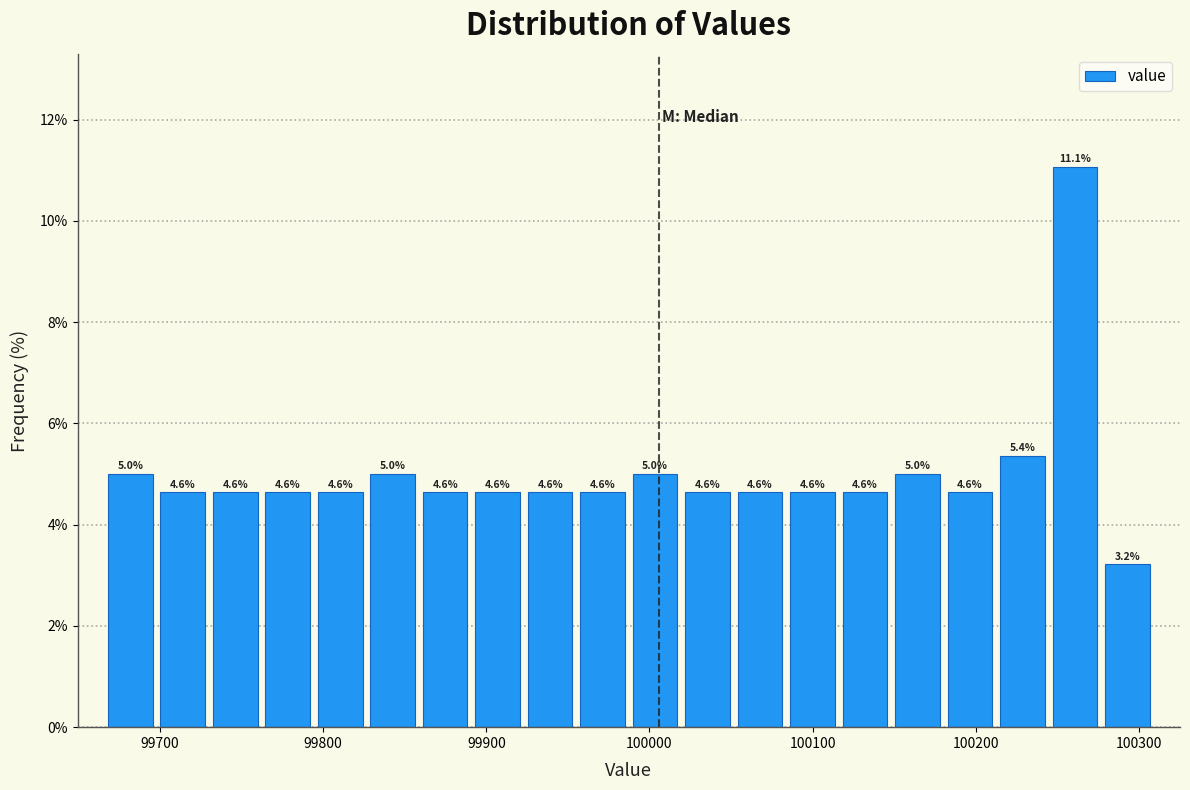

Read against the x-axis, roughly where is the centre of the tallest bar?

100260